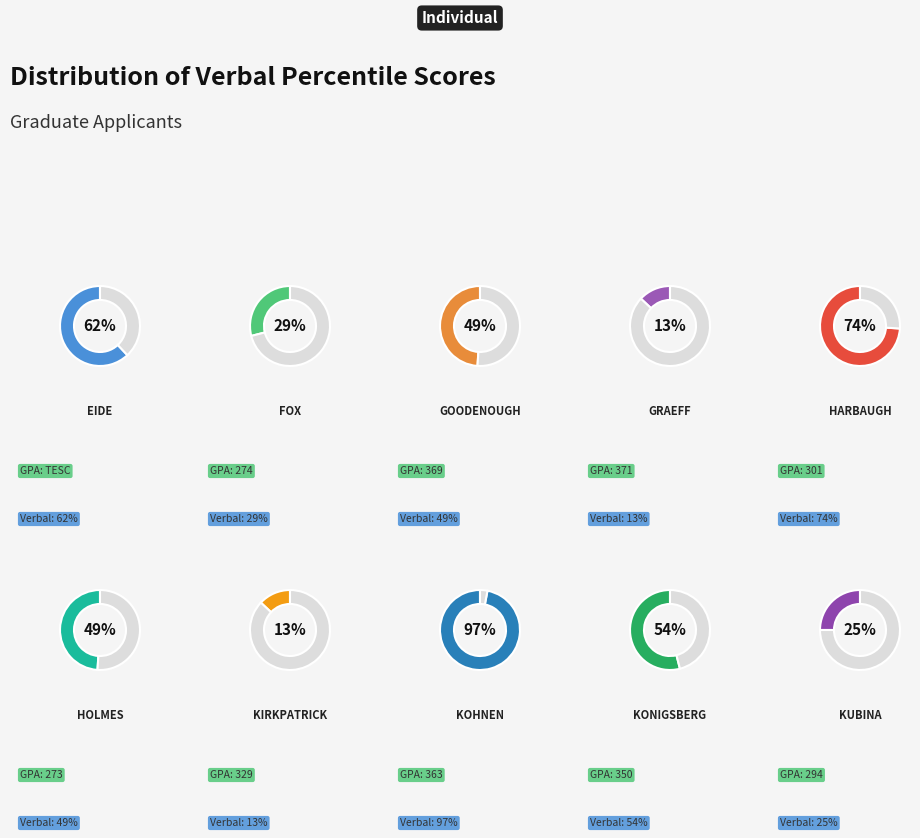

What portion of the pie excludes Kohnen (97)?

79.1%